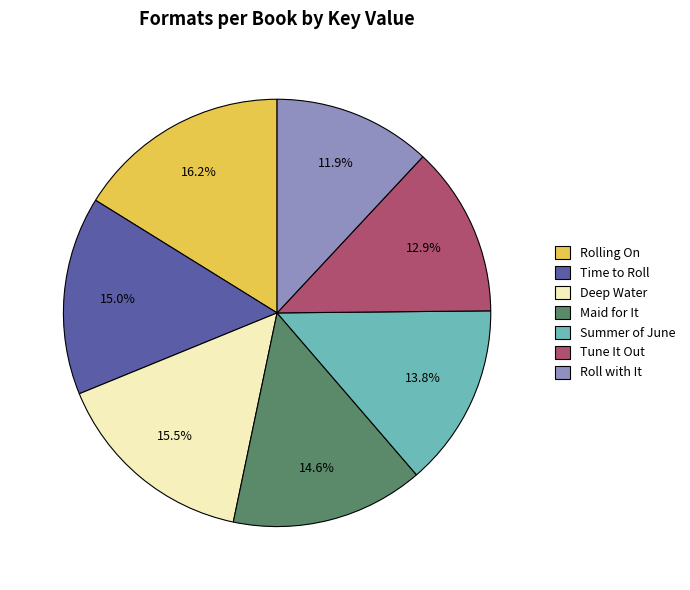

True or false: Summer of June accounts for 14% of the total.

True